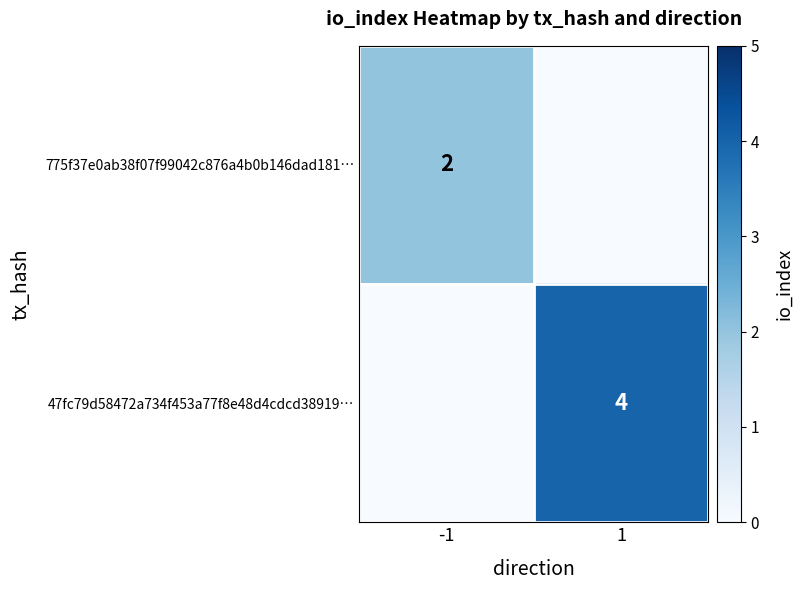

Is the value of 775f37e0ab38f07f99042c876a4b0b146dad181… at -1 greater than the value of 47fc79d58472a734f453a77f8e48d4cdcd38919… at 1?

No